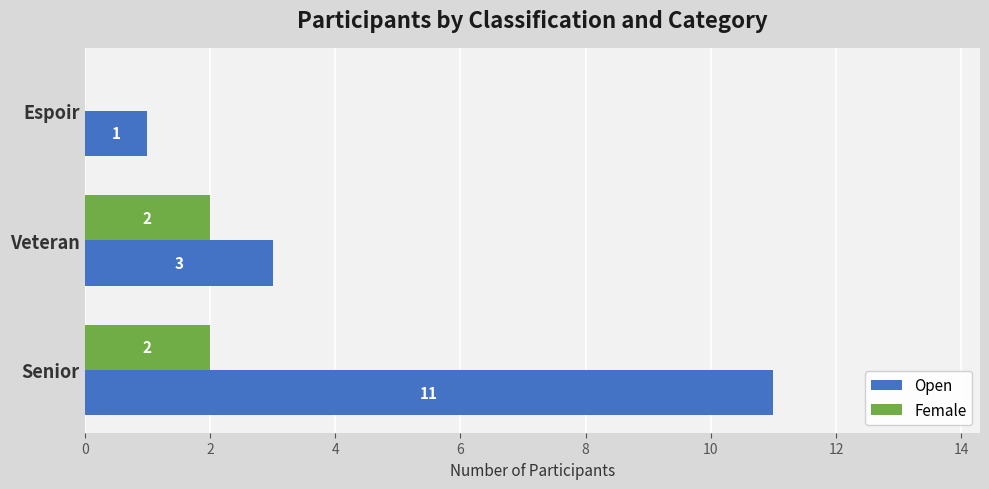

What is the sum of all Open values?

15